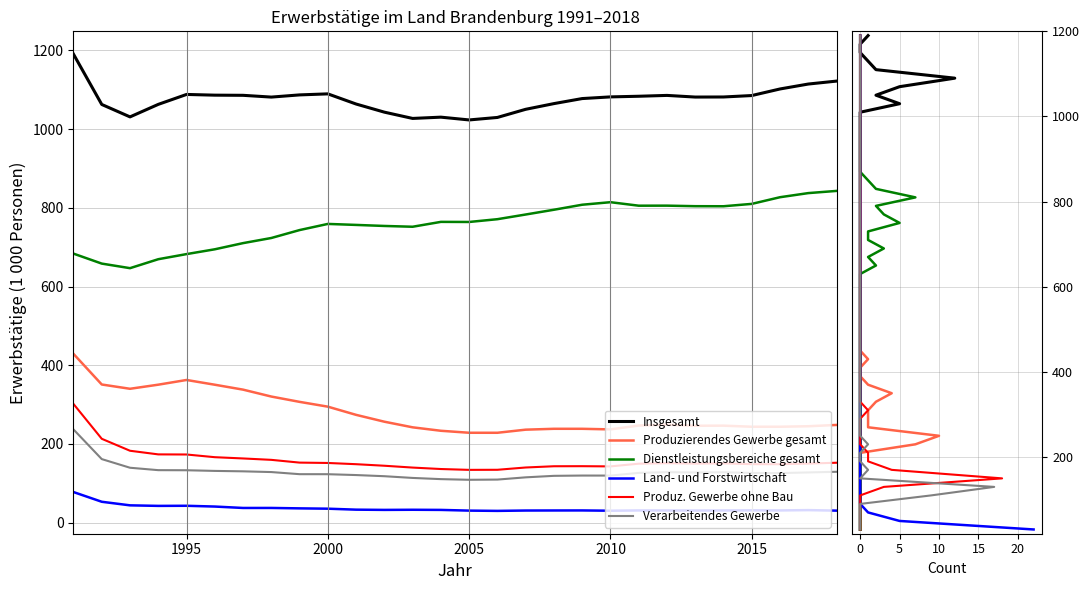

What is the average value of the Produz. Gewerbe ohne Bau series?

158.9